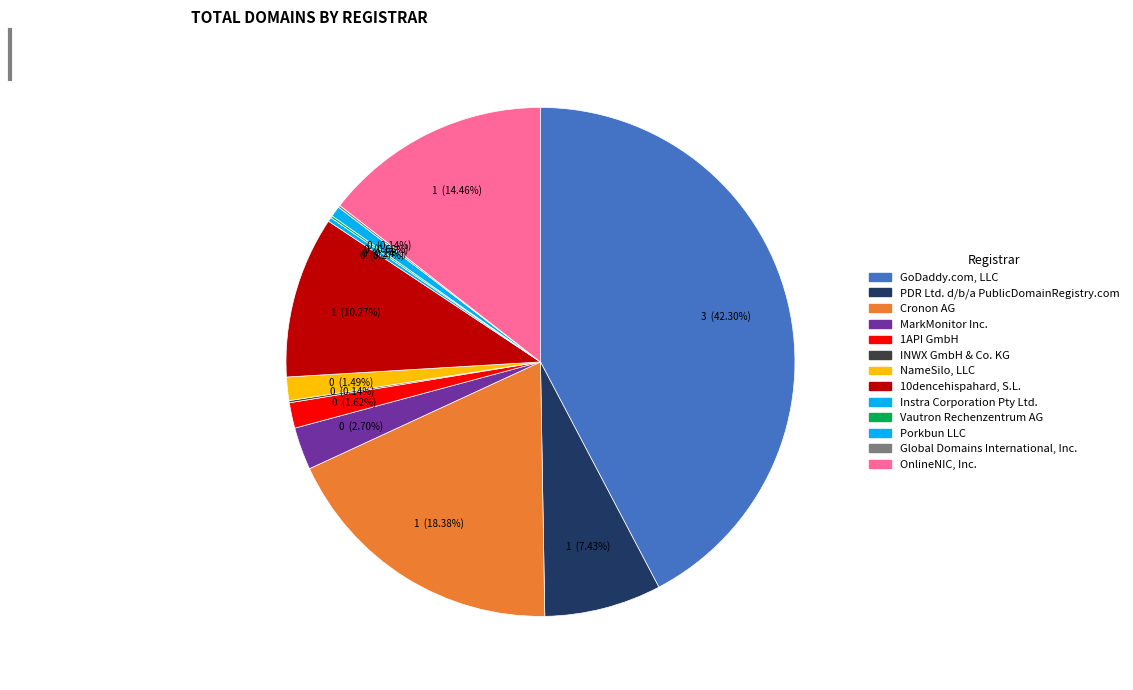

To the nearest percent, what is the combined percentage of OnlineNIC, Inc. and Global Domains International, Inc.?

15%